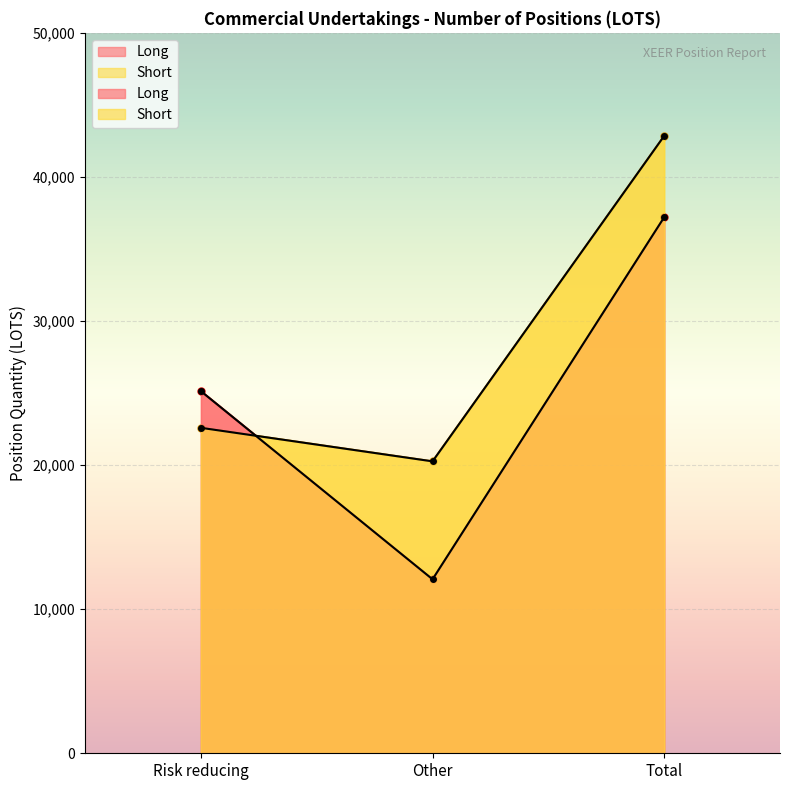

The Short series shows 13773.3 at Other. True or false?

False